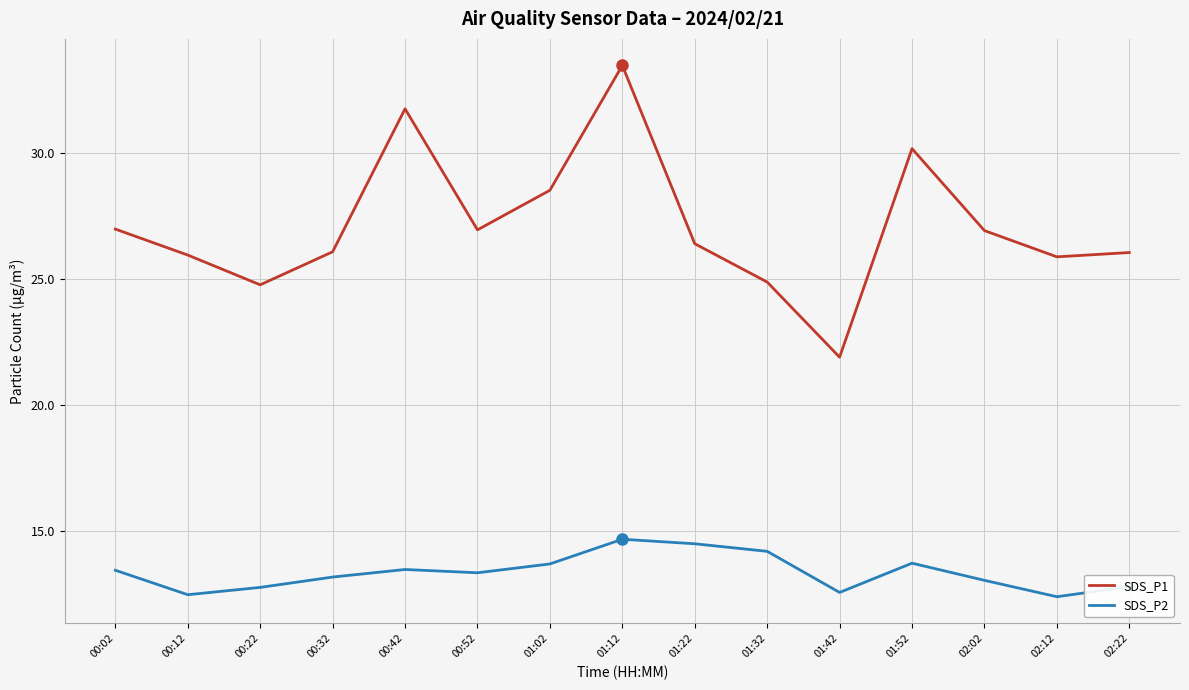

At 01:42, list the series in order from smallest to largest.

SDS_P2, SDS_P1